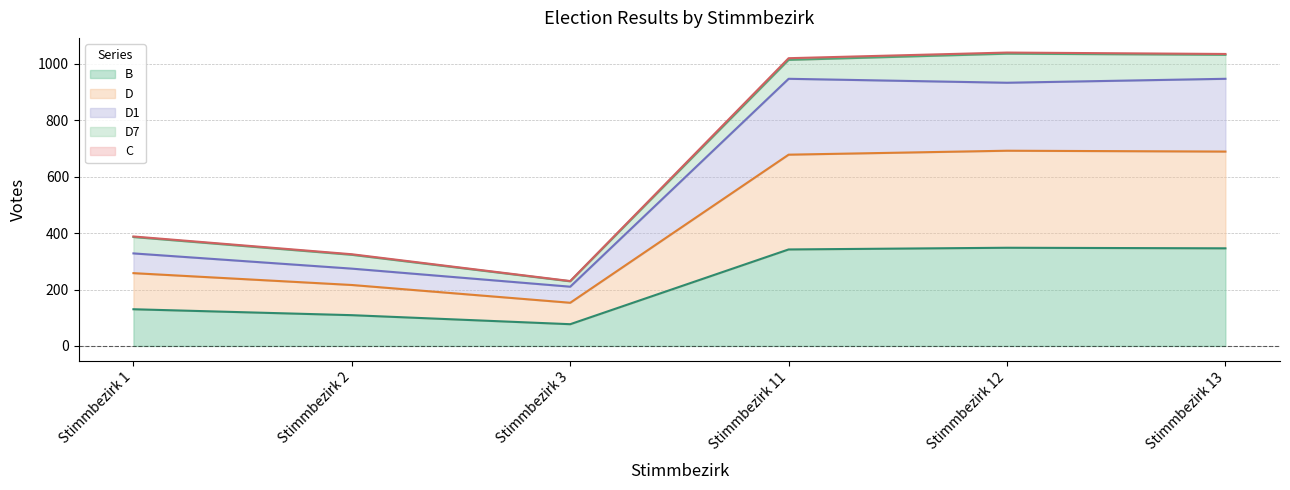

True or false: D and B intersect in this chart.

False